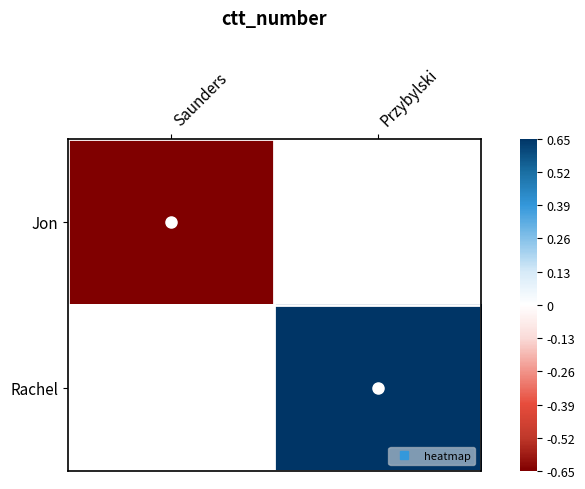

Count the number of data series in this chart.

2